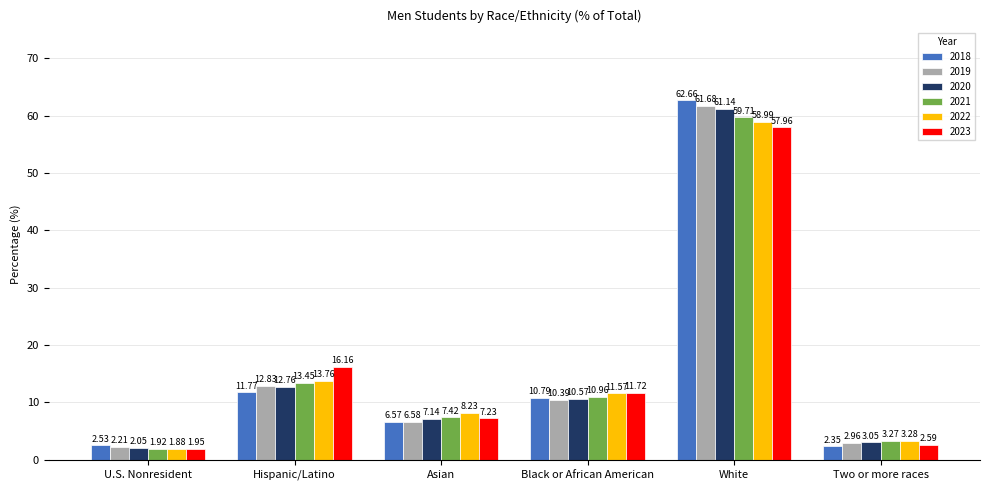

Rank the series at U.S. Nonresident from highest to lowest value.

2018, 2019, 2020, 2023, 2021, 2022